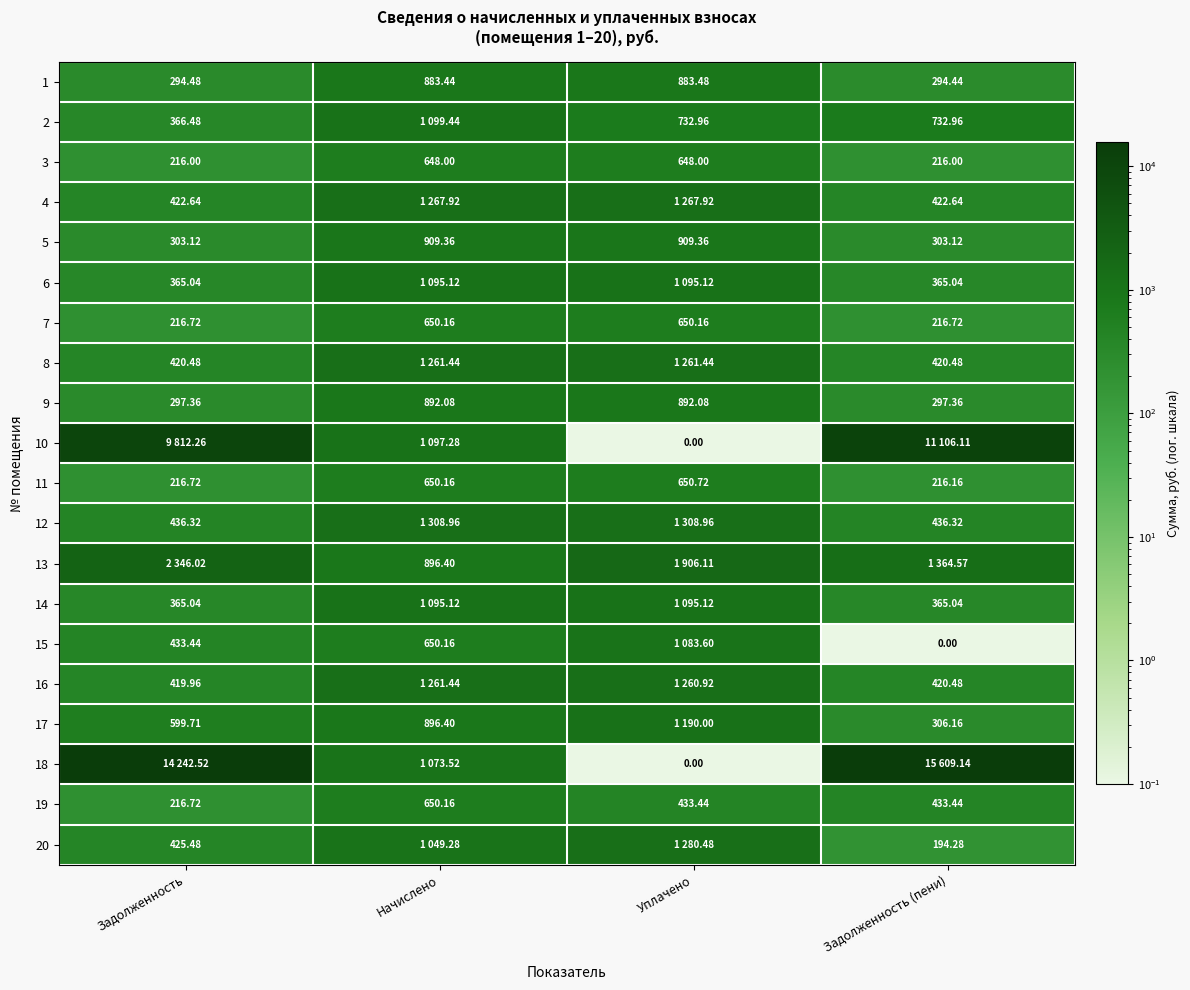

What is the highest value of the 1 series?

883.5